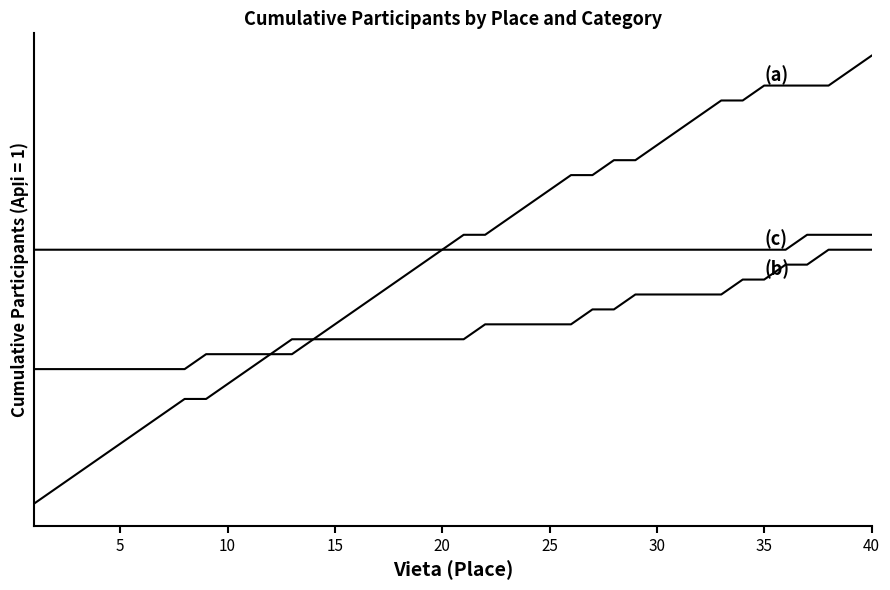

Does the chart have visible grid lines?

No